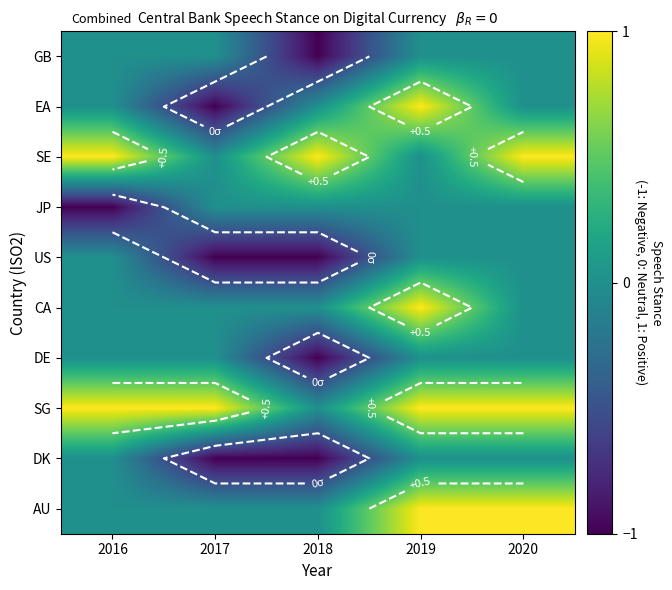

What is the difference between the maximum and minimum values in the AU series?

1